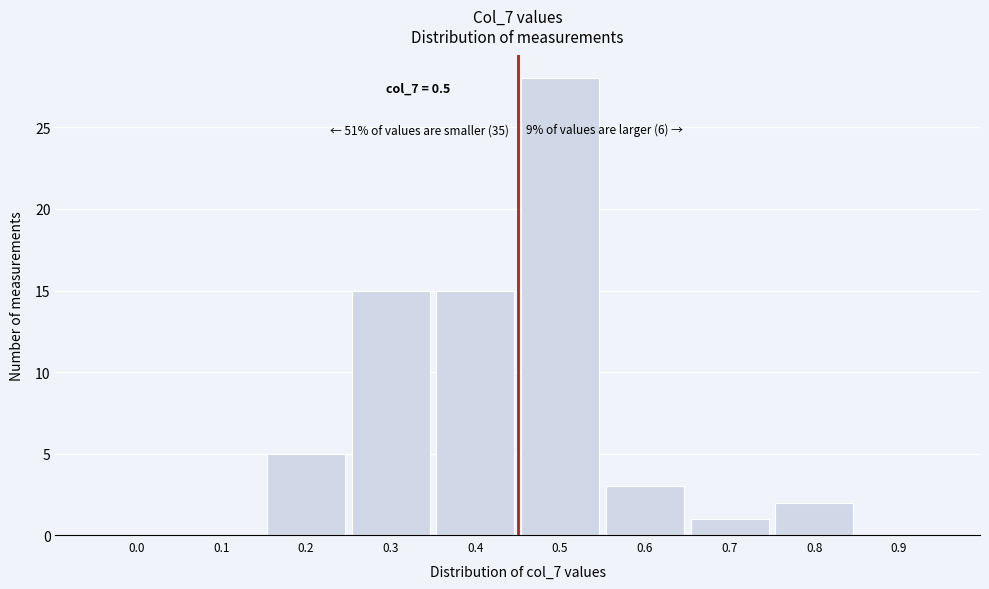

Reading left to right, transcribe all the data shown in this chart.

0.0=0	0.1=0	0.2=5	0.3=15	0.4=15	0.5=28	0.6=3	0.7=1	0.8=2	0.9=0